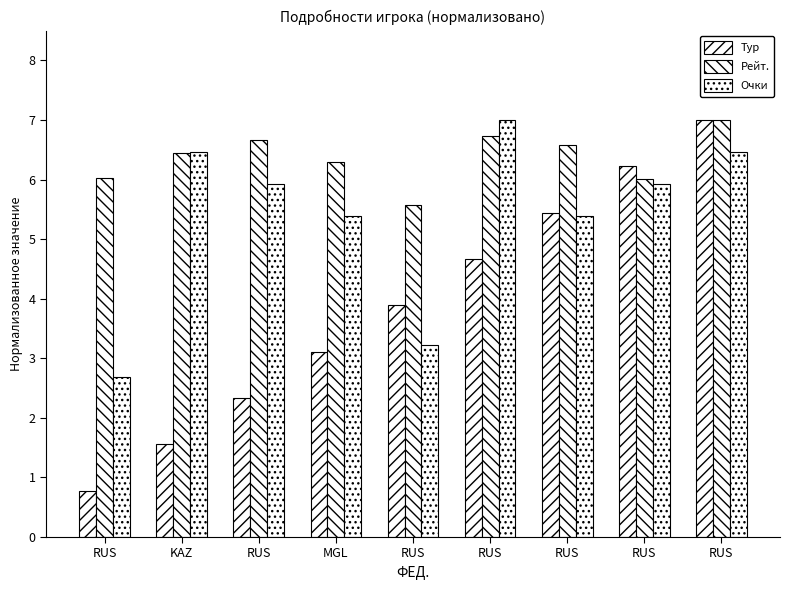

What is the sum of the Рейт. values at RUS and RUS?

12.8